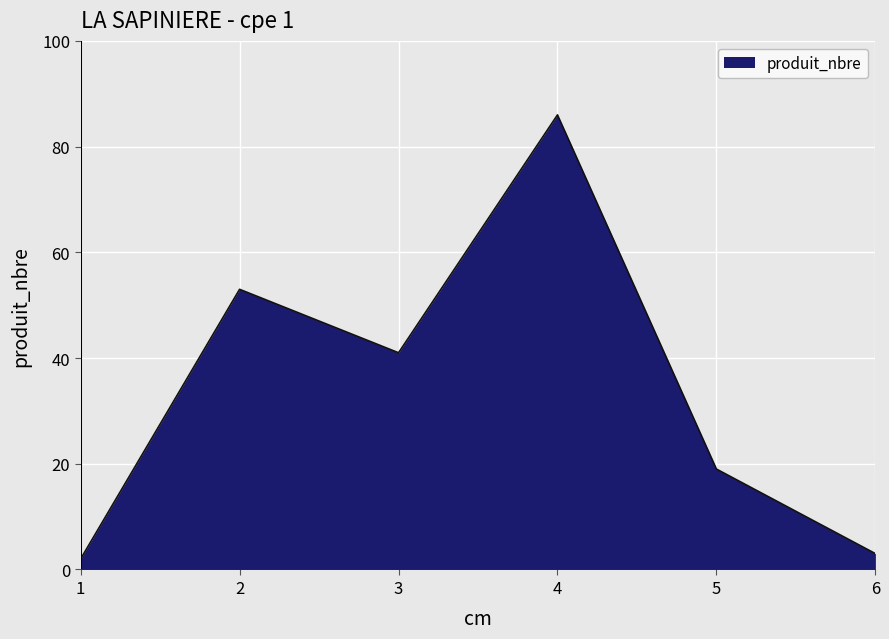

Is it true that the value at 1 is 2?

True